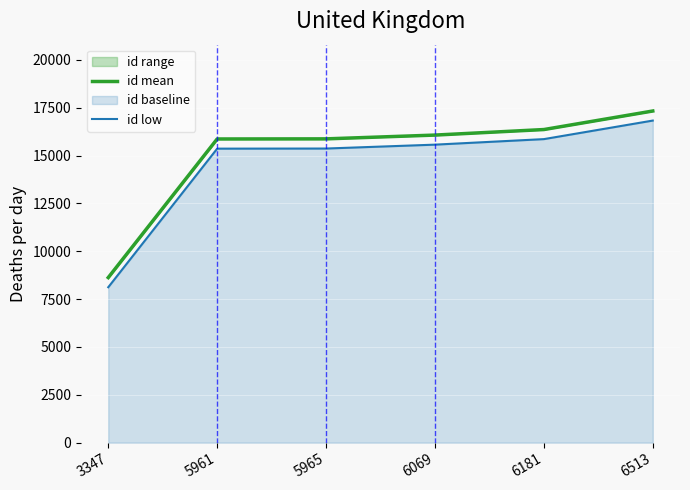

What is the difference between the id mean values at 5961 and 3347?

7240.8